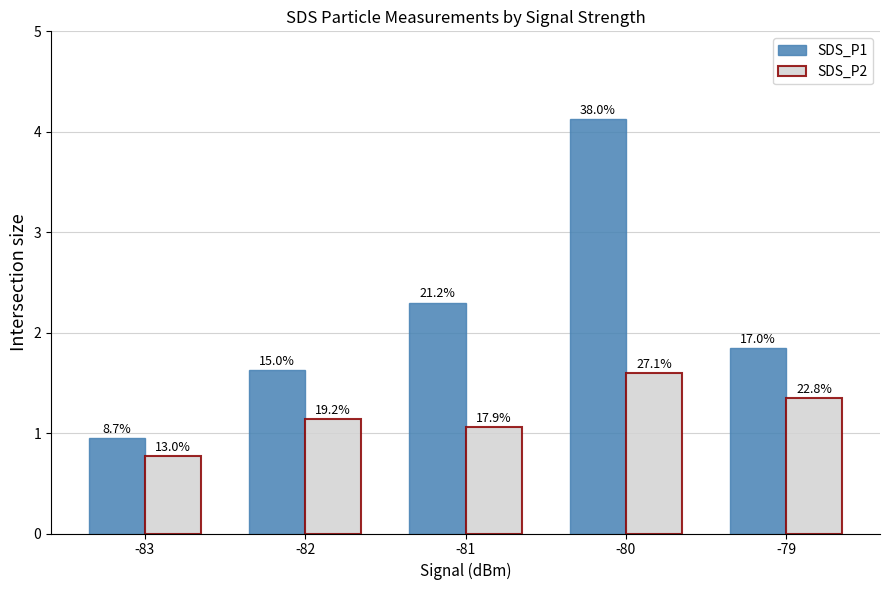

Which series has the largest total across all categories?

SDS_P1